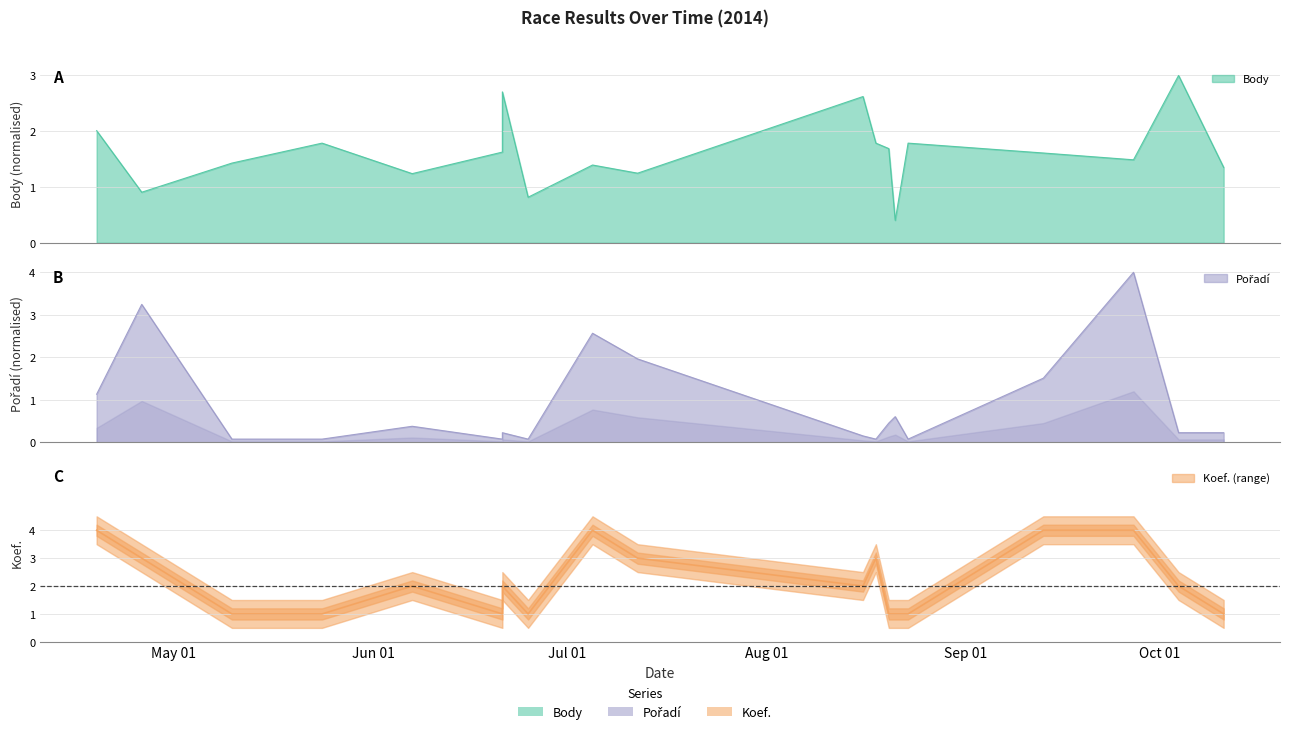

What is the label of the 1st point from the left?

2014-04-19